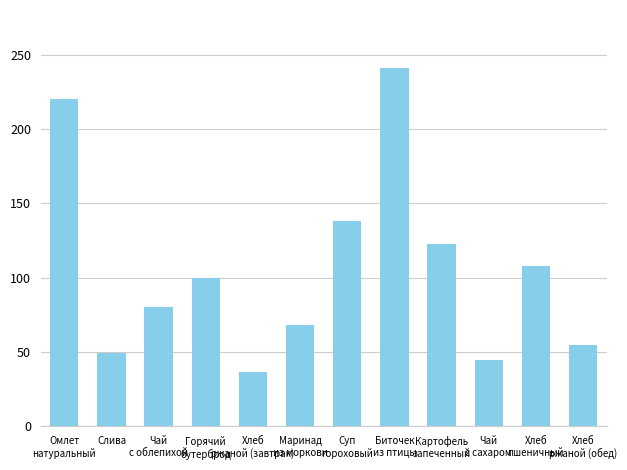

How many bars are there in total?

12